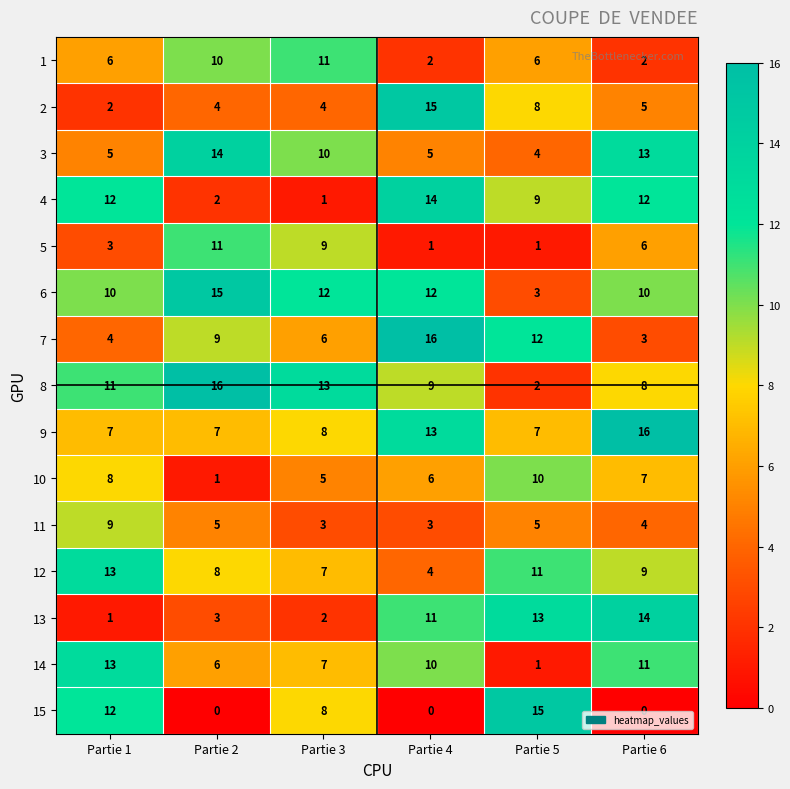

How many series are shown in this chart?

15